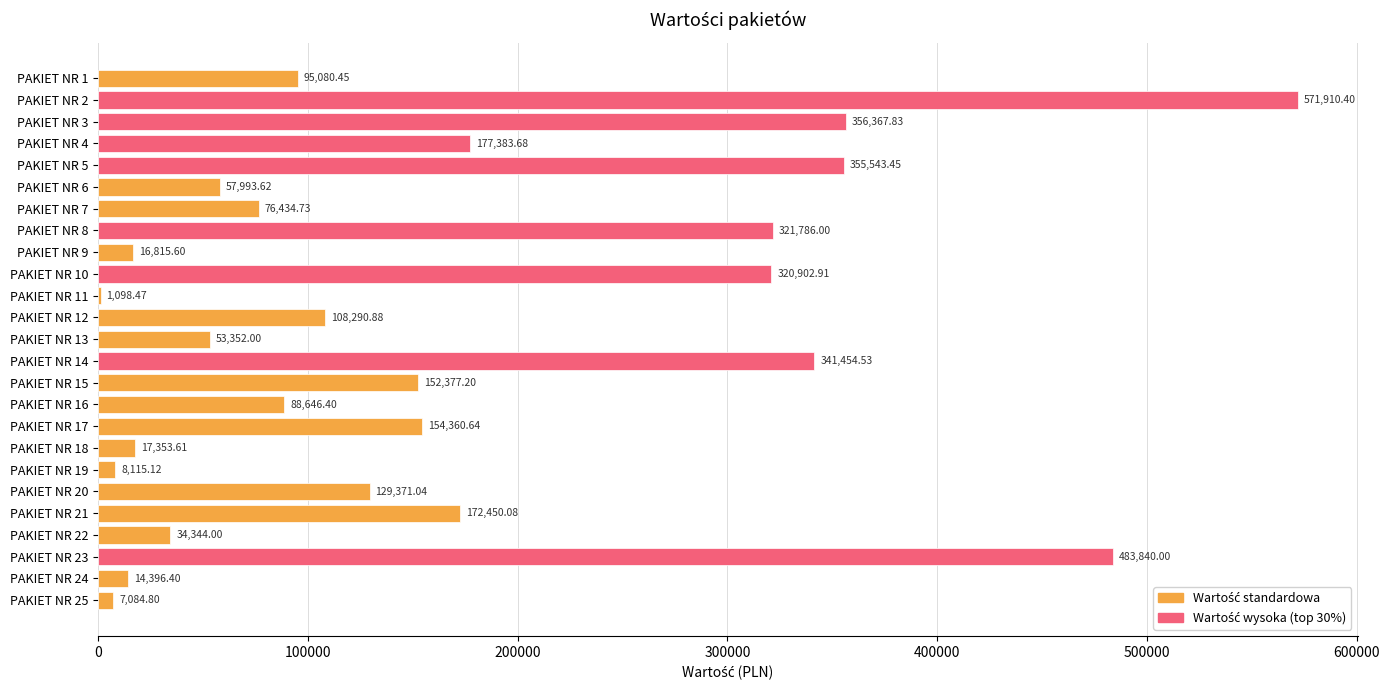

Which has a higher value, PAKIET NR 6 or PAKIET NR 25?

PAKIET NR 6